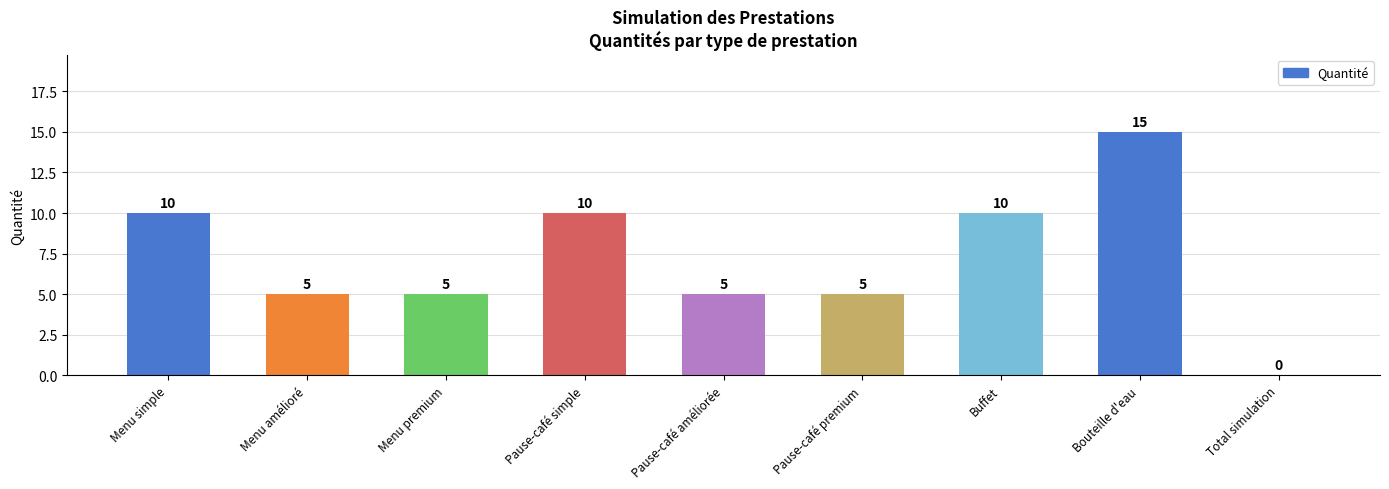

At which label does the data first exceed 5?

Menu simple